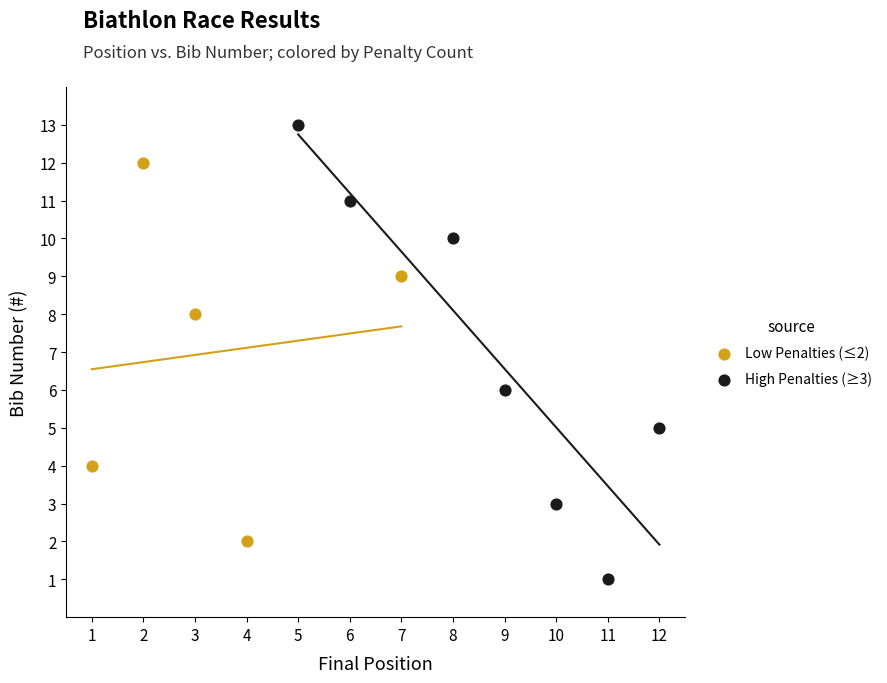

Which series reaches the minimum Y coordinate?

High Penalties (≥3)